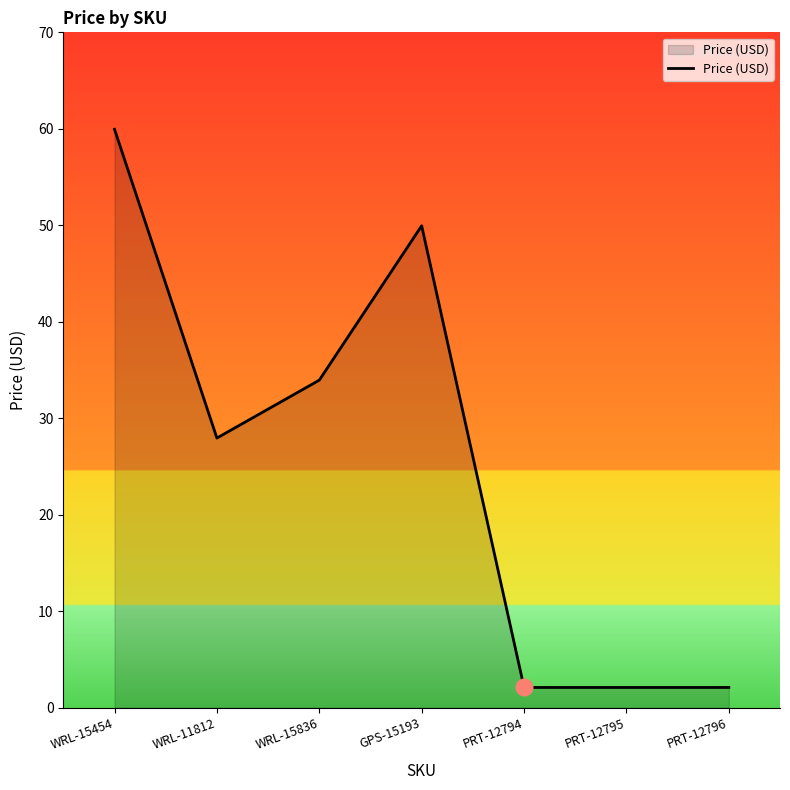

How many lines are shown in the chart?

1